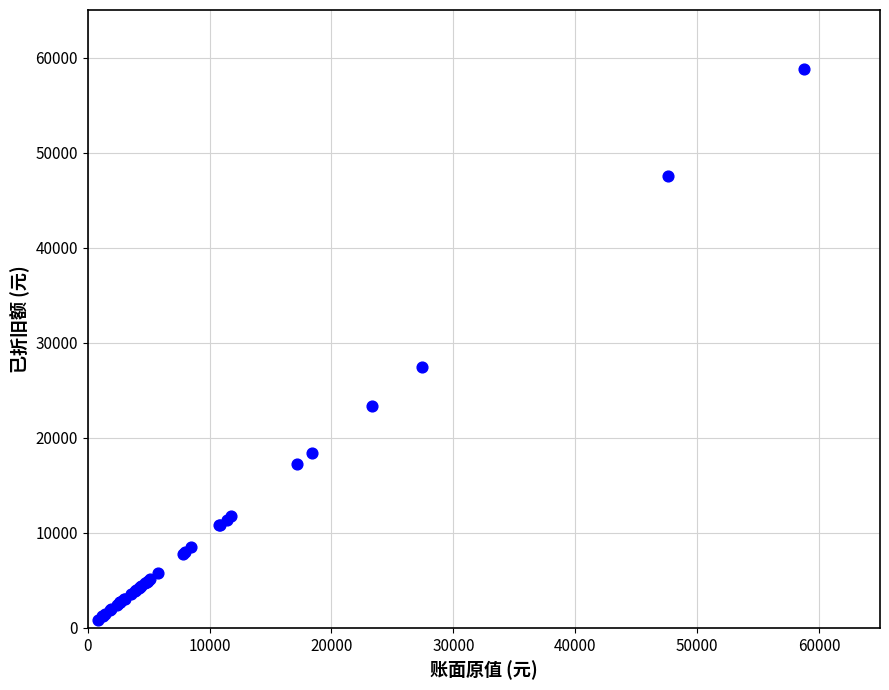

What Y value in the scatter plot is closest to 29840?

27399